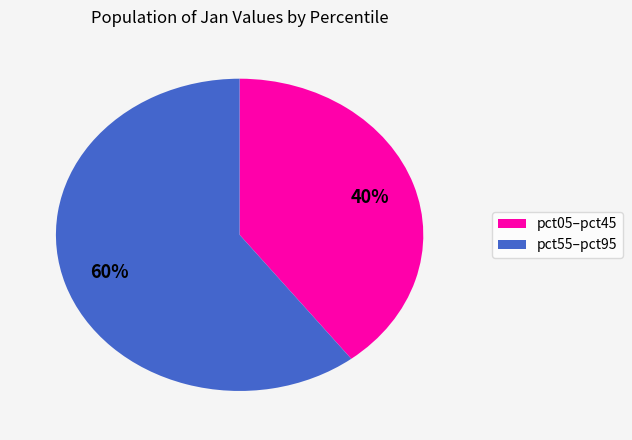

Is it true that pct05–pct45 is 31% of the pie?

False